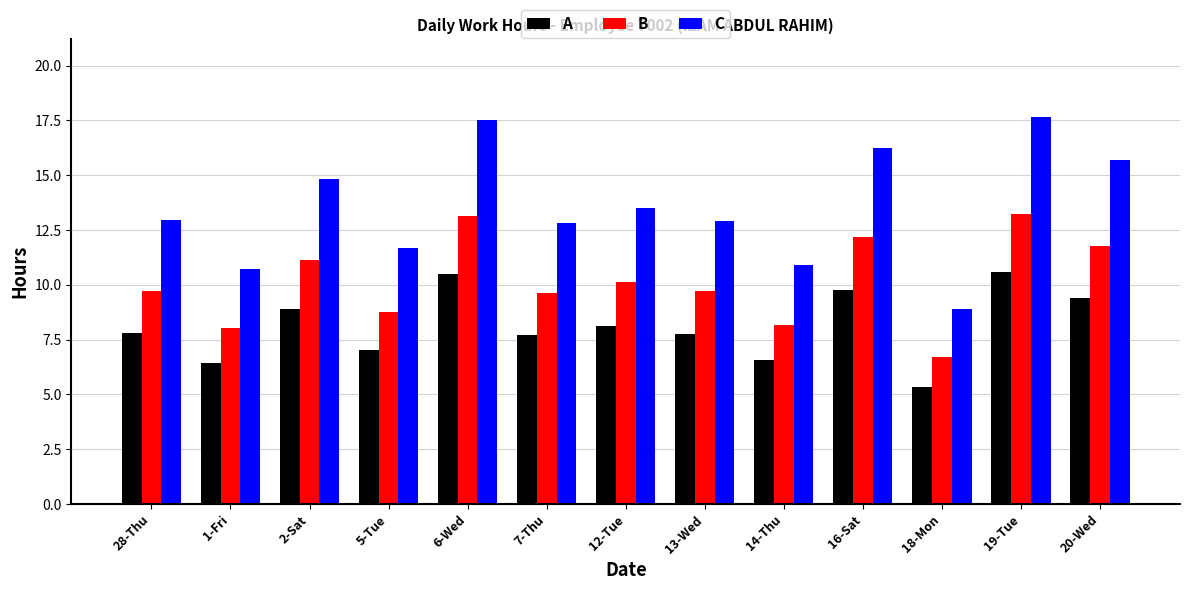

What is the difference between the second highest and second lowest values in the B series?

5.1